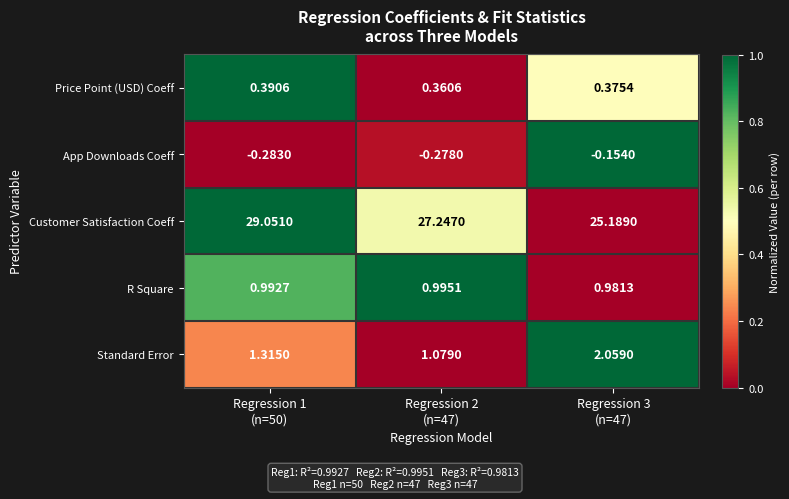

Which series has the widest spread of values?

Customer Satisfaction Coeff